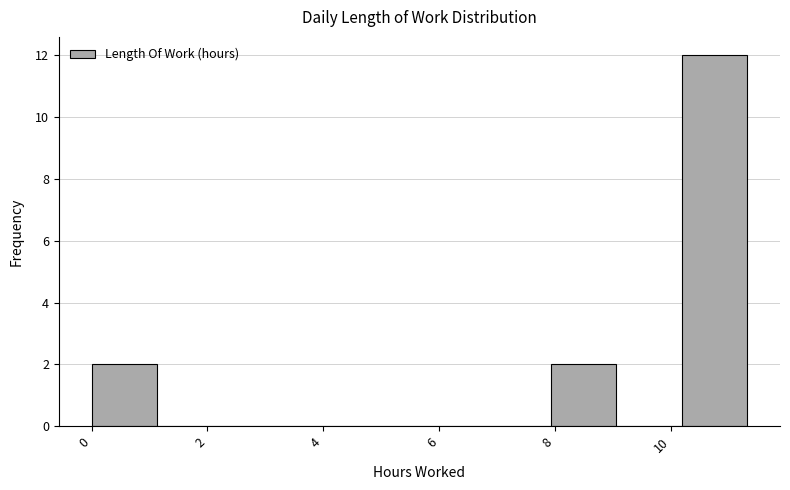

What is the height of the bar covering 0.0 to 1.2 on the x-axis? Neither the bar edges nor the heights are printed on the chart, so give them approximately, as read against the axes.

2